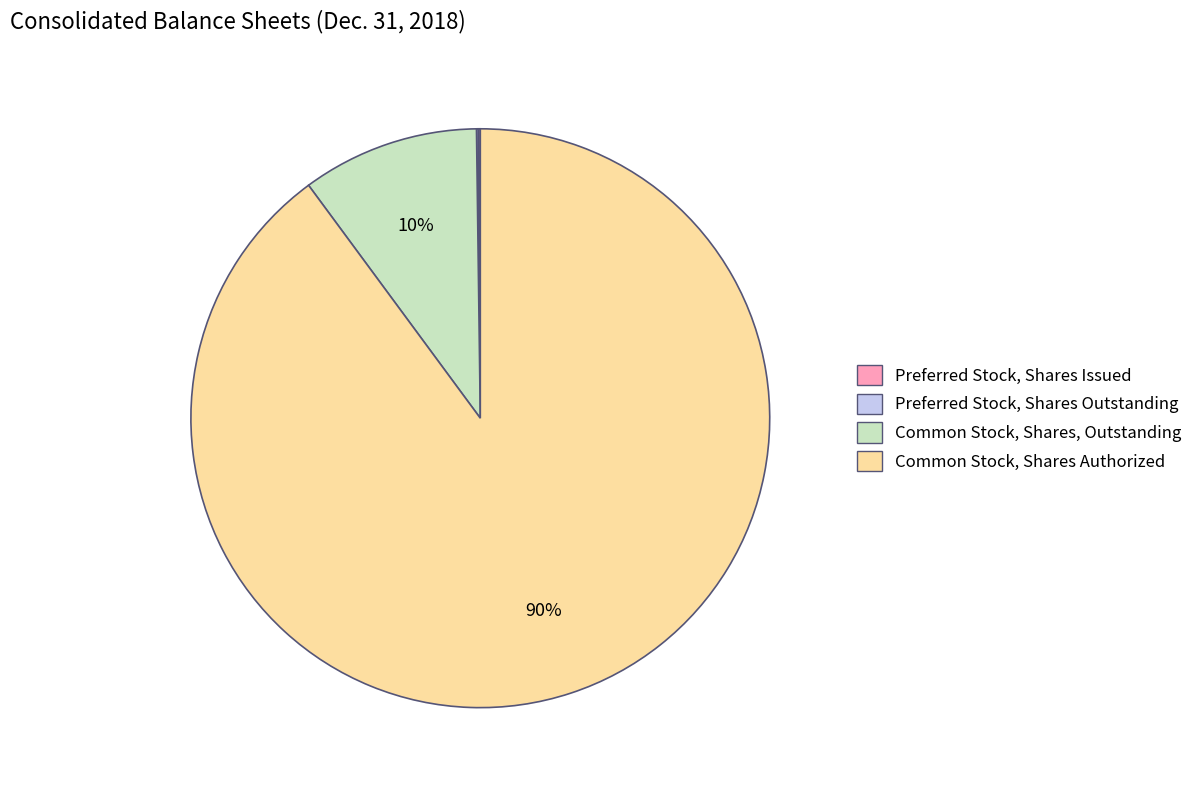

Is there any slice that represents more than half of the pie?

Yes